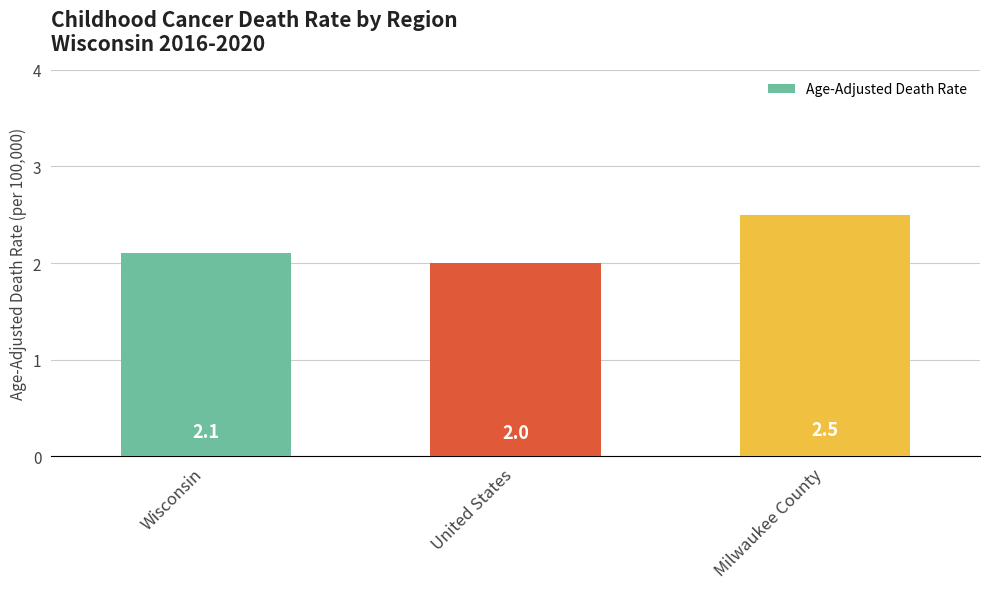

Reading left to right, list all the values displayed in this chart.

Wisconsin=2.1	United States=2.0	Milwaukee County=2.5